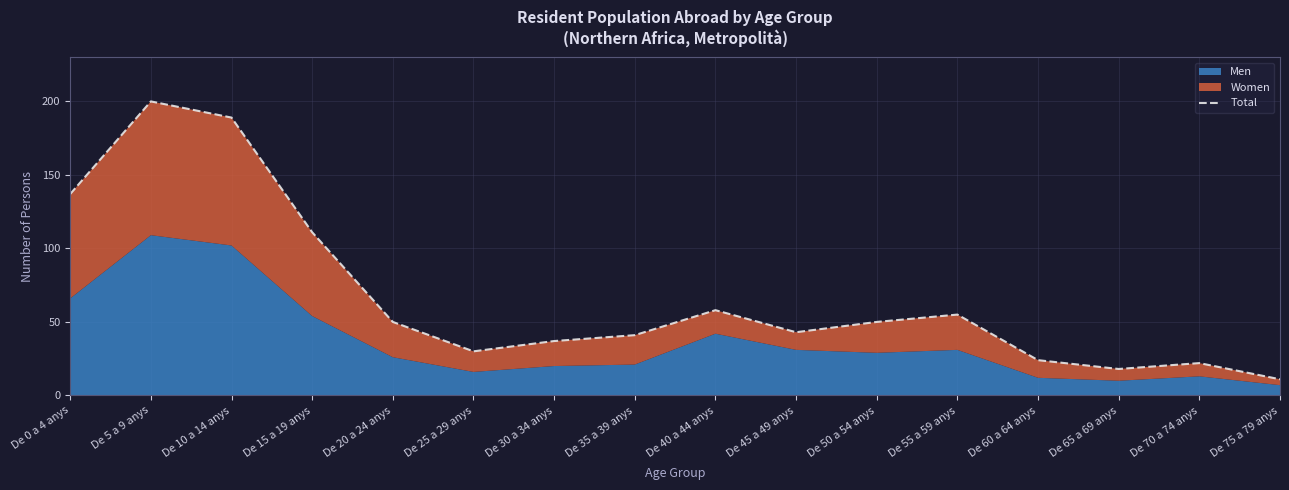

Rank the categories by value from highest to lowest.

De 5 a 9 anys, De 10 a 14 anys, De 0 a 4 anys, De 15 a 19 anys, De 40 a 44 anys, De 55 a 59 anys, De 20 a 24 anys, De 50 a 54 anys, De 45 a 49 anys, De 35 a 39 anys, De 30 a 34 anys, De 25 a 29 anys, De 60 a 64 anys, De 70 a 74 anys, De 65 a 69 anys, De 75 a 79 anys